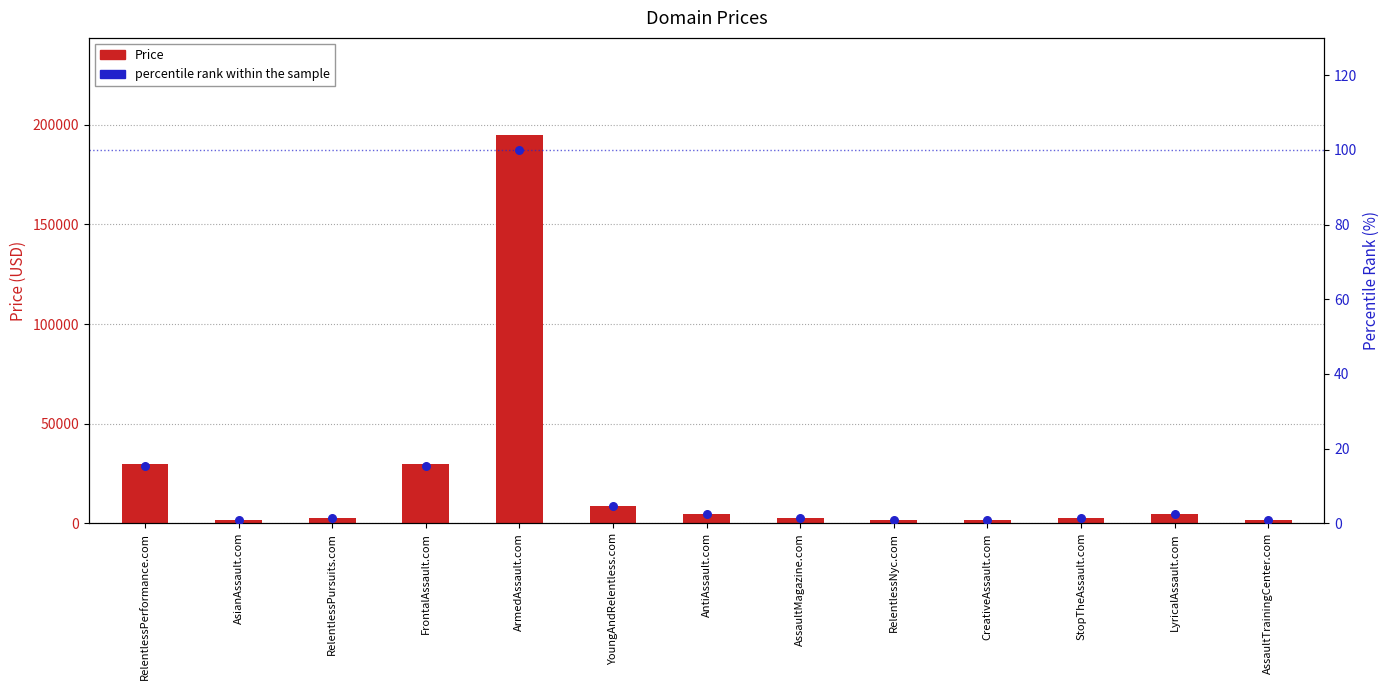

Which series has the widest spread of Y values?

Price